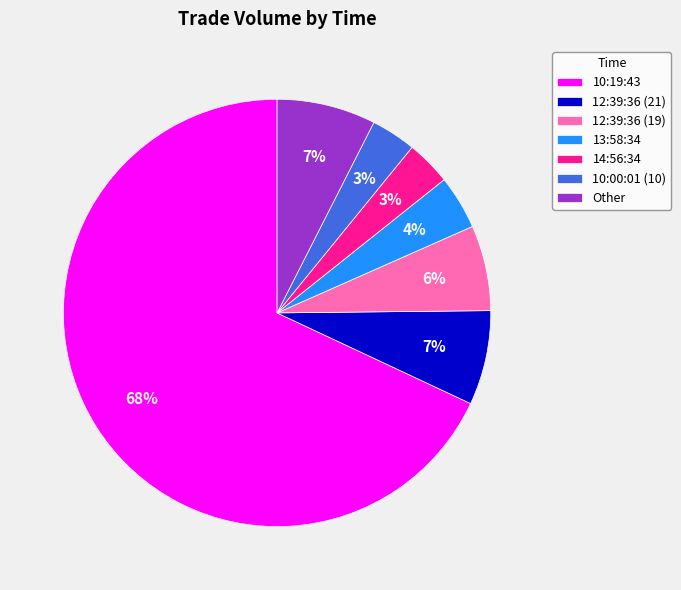

To the nearest percent, what portion does 12:39:36 (21) represent?

7%